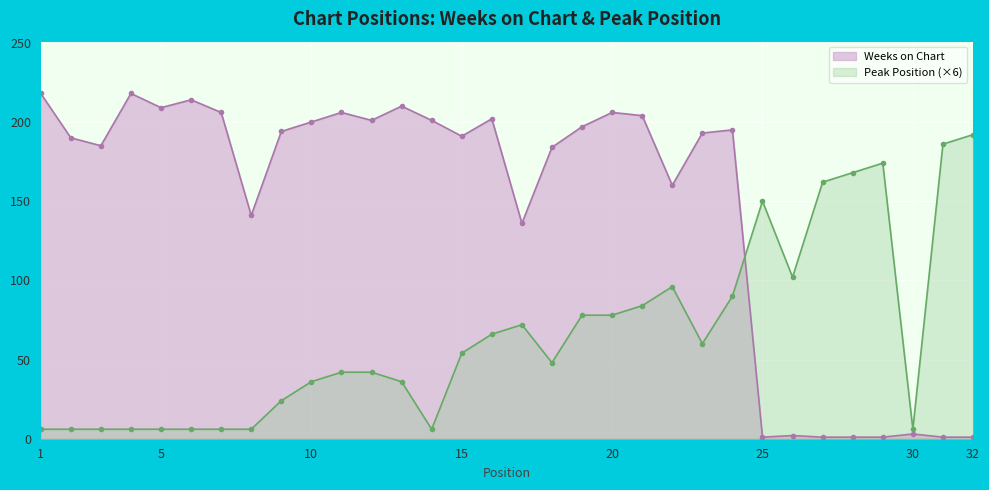

What is the sum of the Weeks on Chart values at 7 and 30?

209